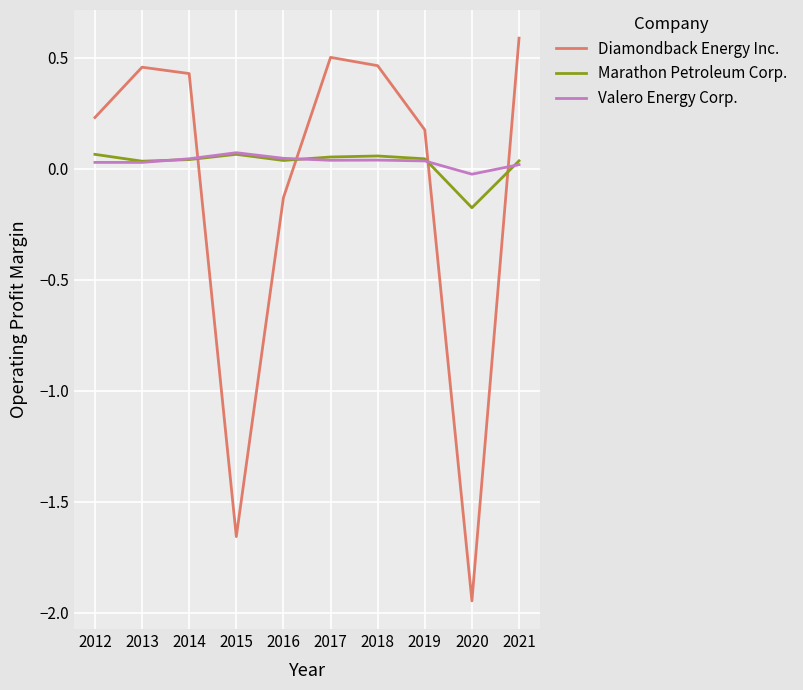

Which series has the largest range (max minus min)?

Diamondback Energy Inc.